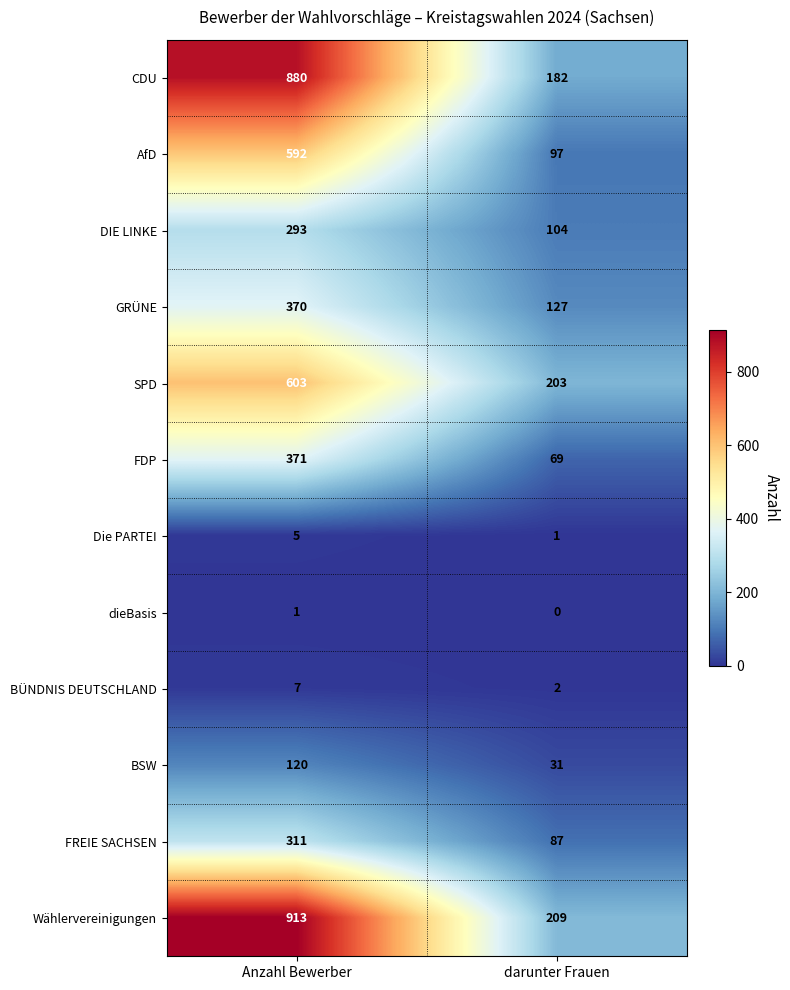

Rank the series at Anzahl Bewerber from lowest to highest value.

dieBasis, Die PARTEI, BÜNDNIS DEUTSCHLAND, BSW, DIE LINKE, FREIE SACHSEN, GRÜNE, FDP, AfD, SPD, CDU, Wählervereinigungen